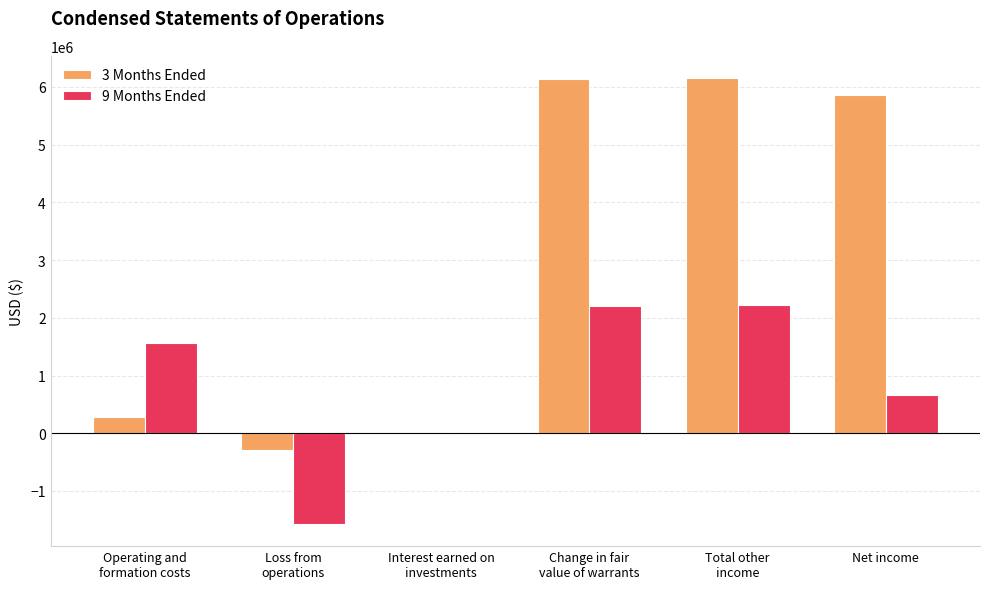

What is the sum of all 3 Months Ended values?

18173926